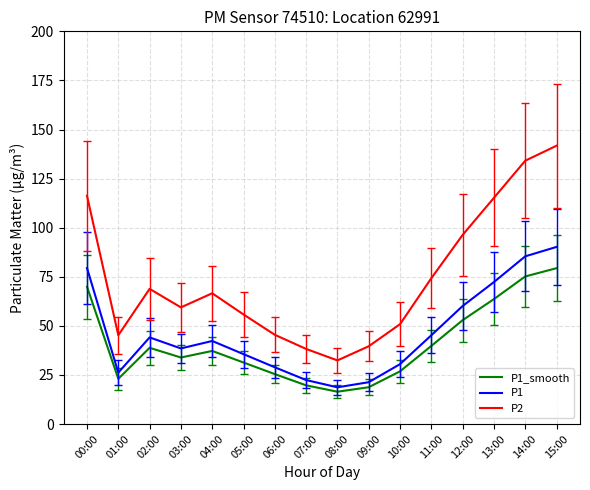

Does the chart have visible grid lines?

Yes